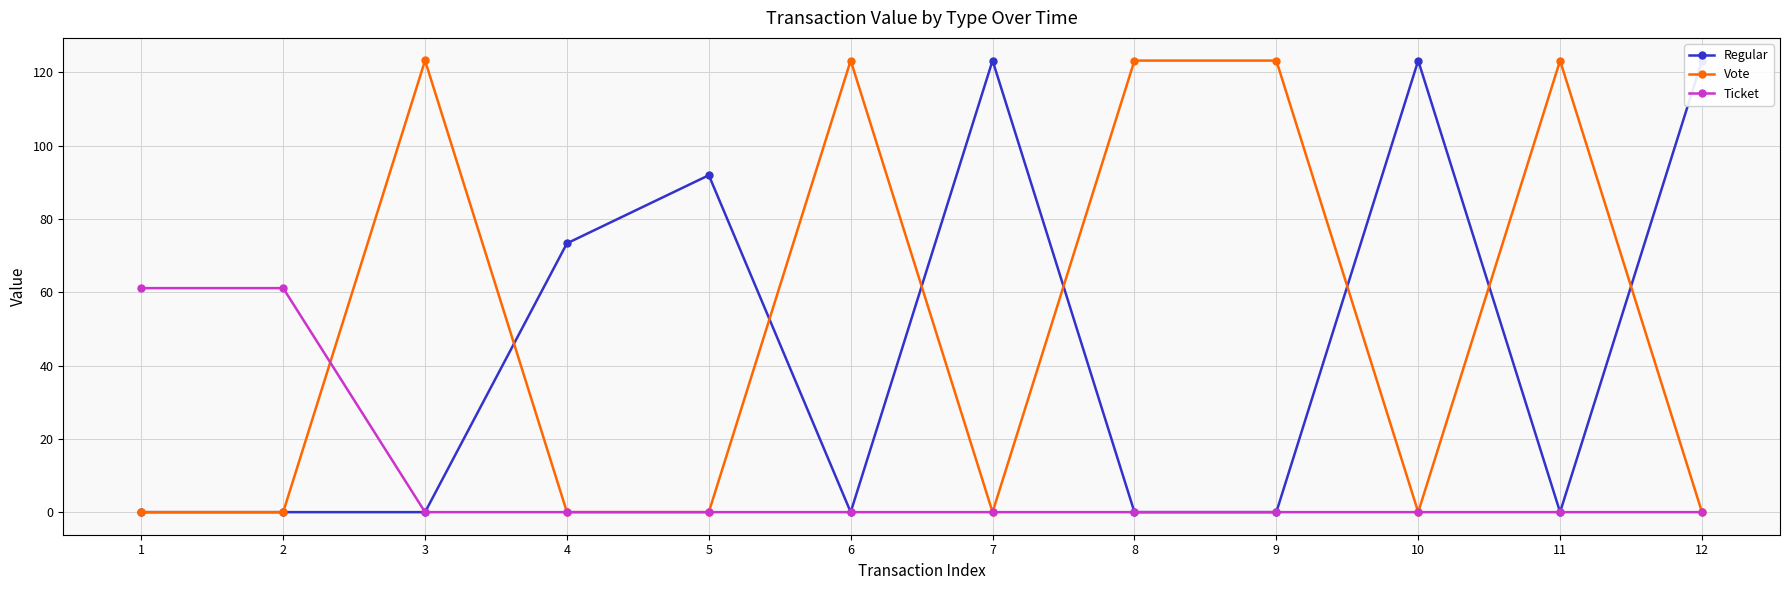

The value of Vote at 12 is 52.4. True or false?

False